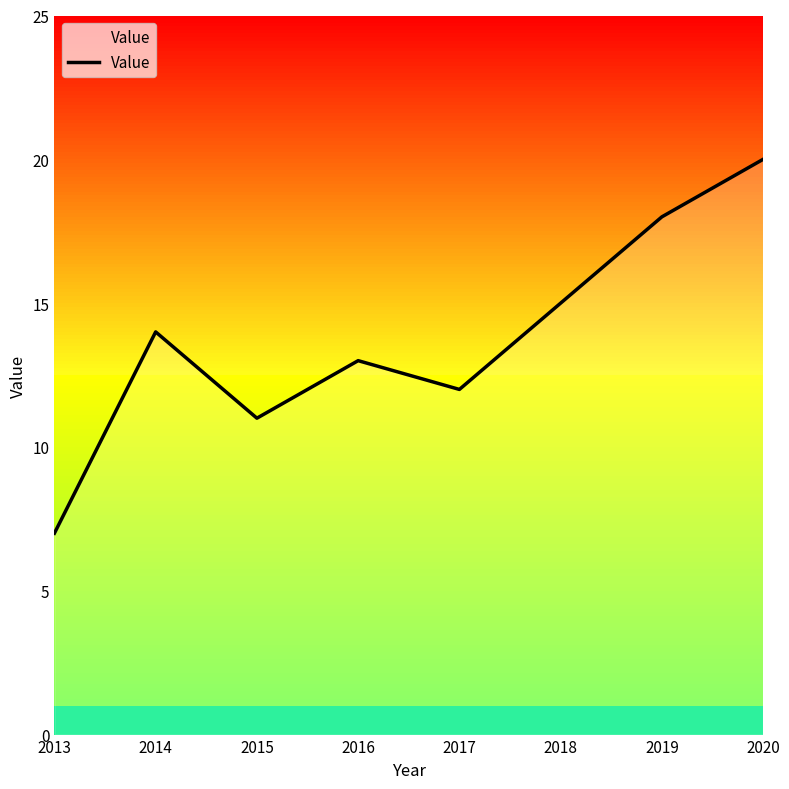

Which has a higher value, 2013 or 2015?

2015